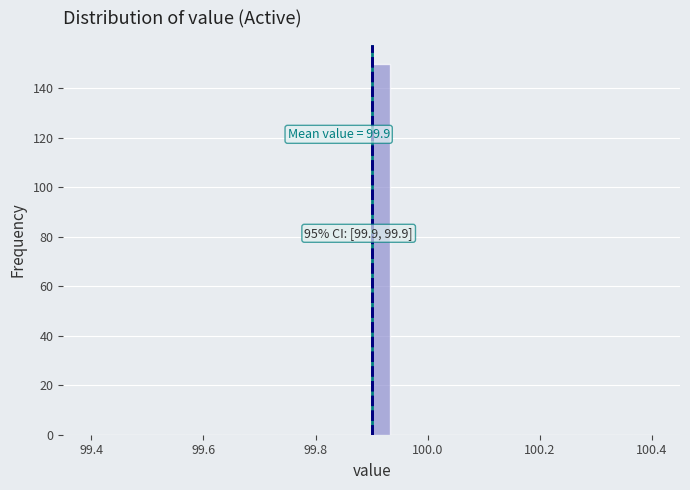

Around what value on the x-axis is the tallest bar? Give the approximate position of its centre, as read against the axis.

99.92